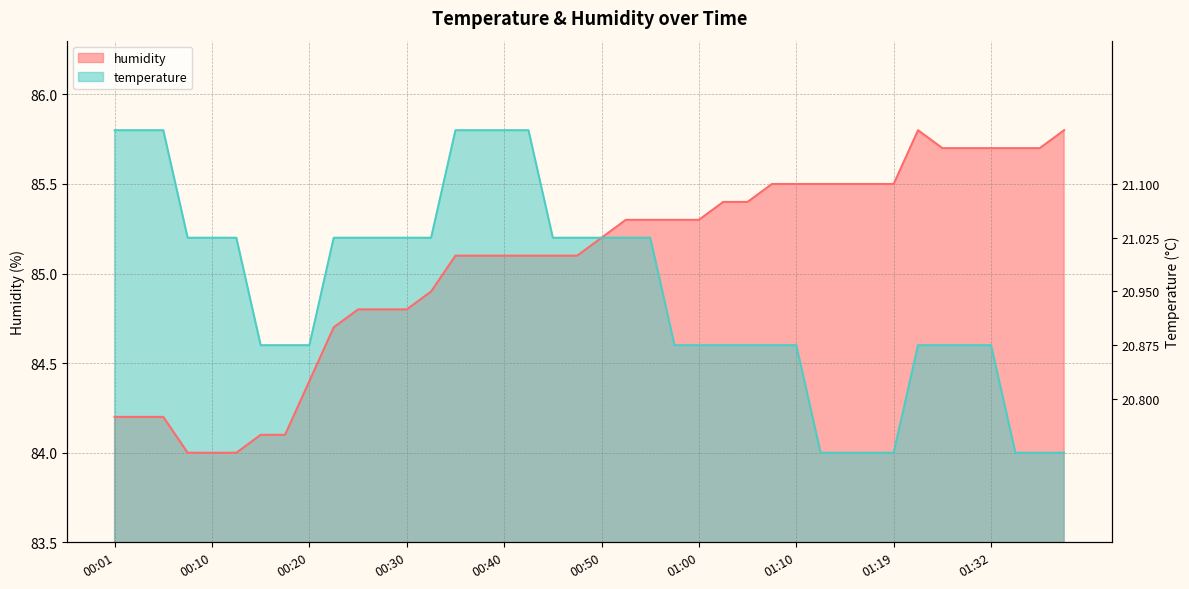

Where do temperature and humidity first cross each other?

00:48 and 00:50